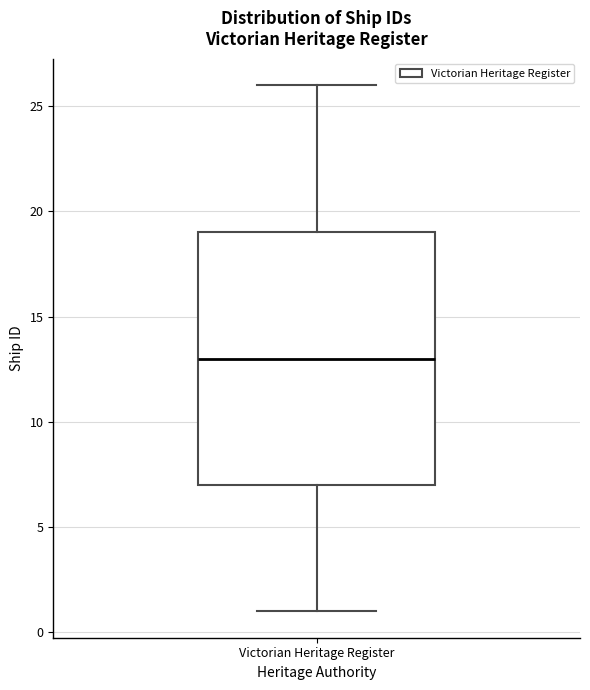

Transcribe this box plot: give where the median line is, the range the box spans, and where the two whiskers end, as read against the y-axis. The values are not printed on the chart, so give them approximately, as read against the axis.

median 13, box 7 to 19, whiskers 1 to 26